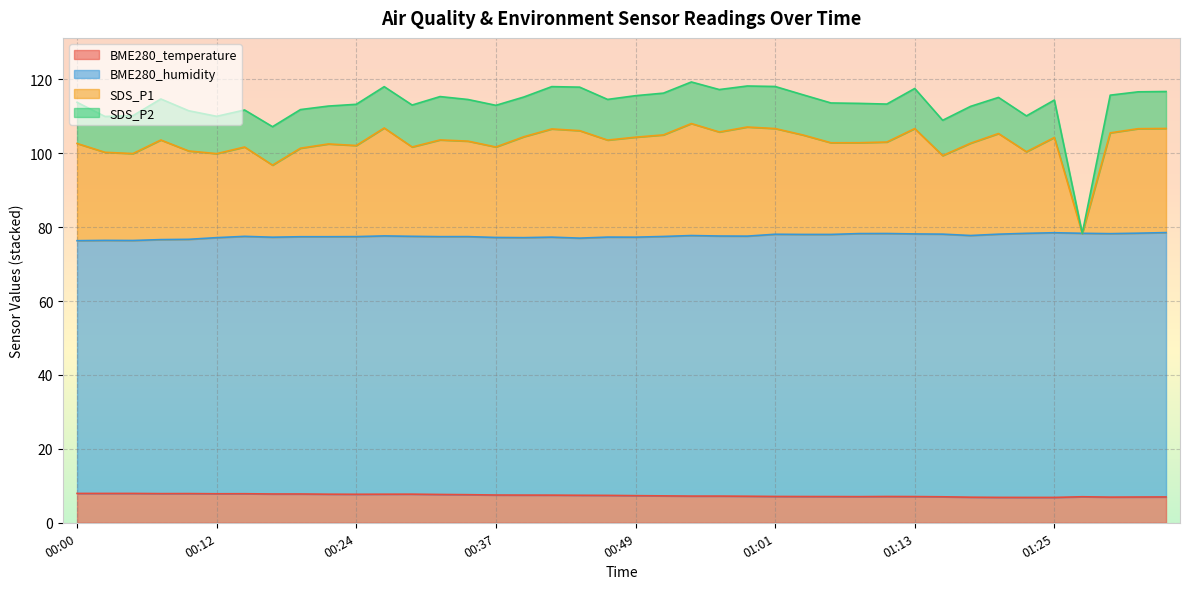

In BME280_temperature, how many points are lower than both neighbors (excluding endpoints)?

5